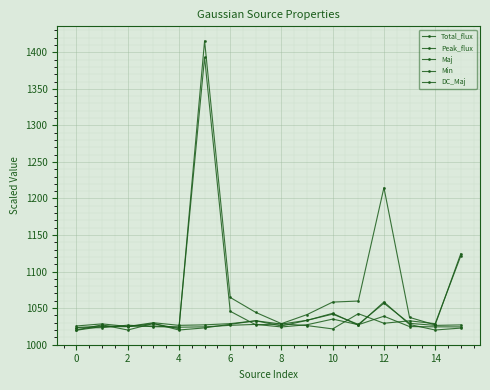

Does the chart have visible grid lines?

Yes